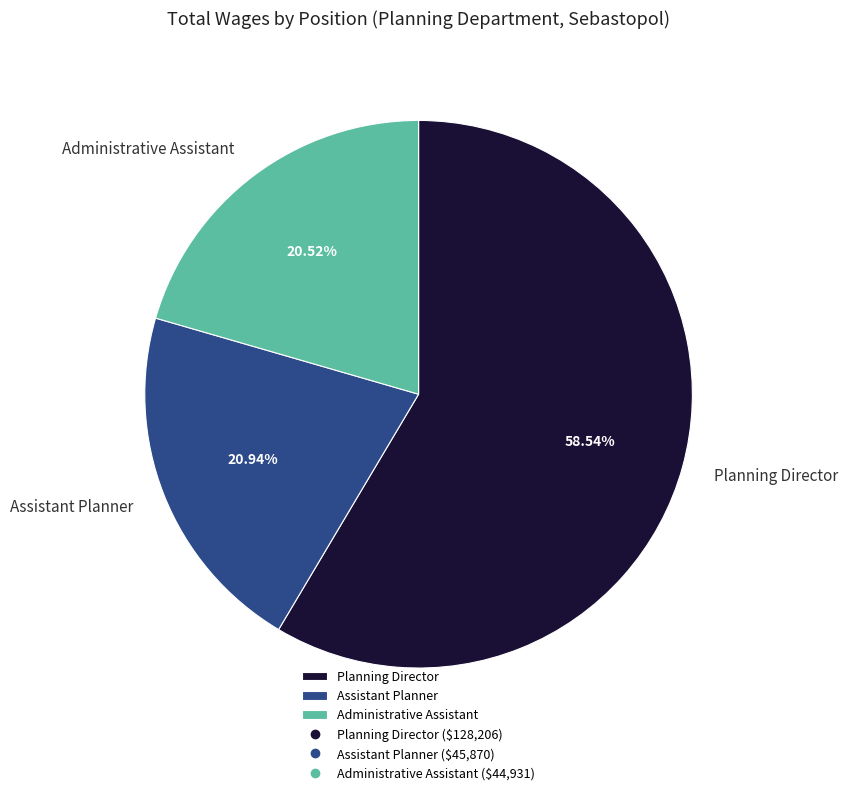

To the nearest percent, what percentage of the pie is Administrative Assistant?

21%